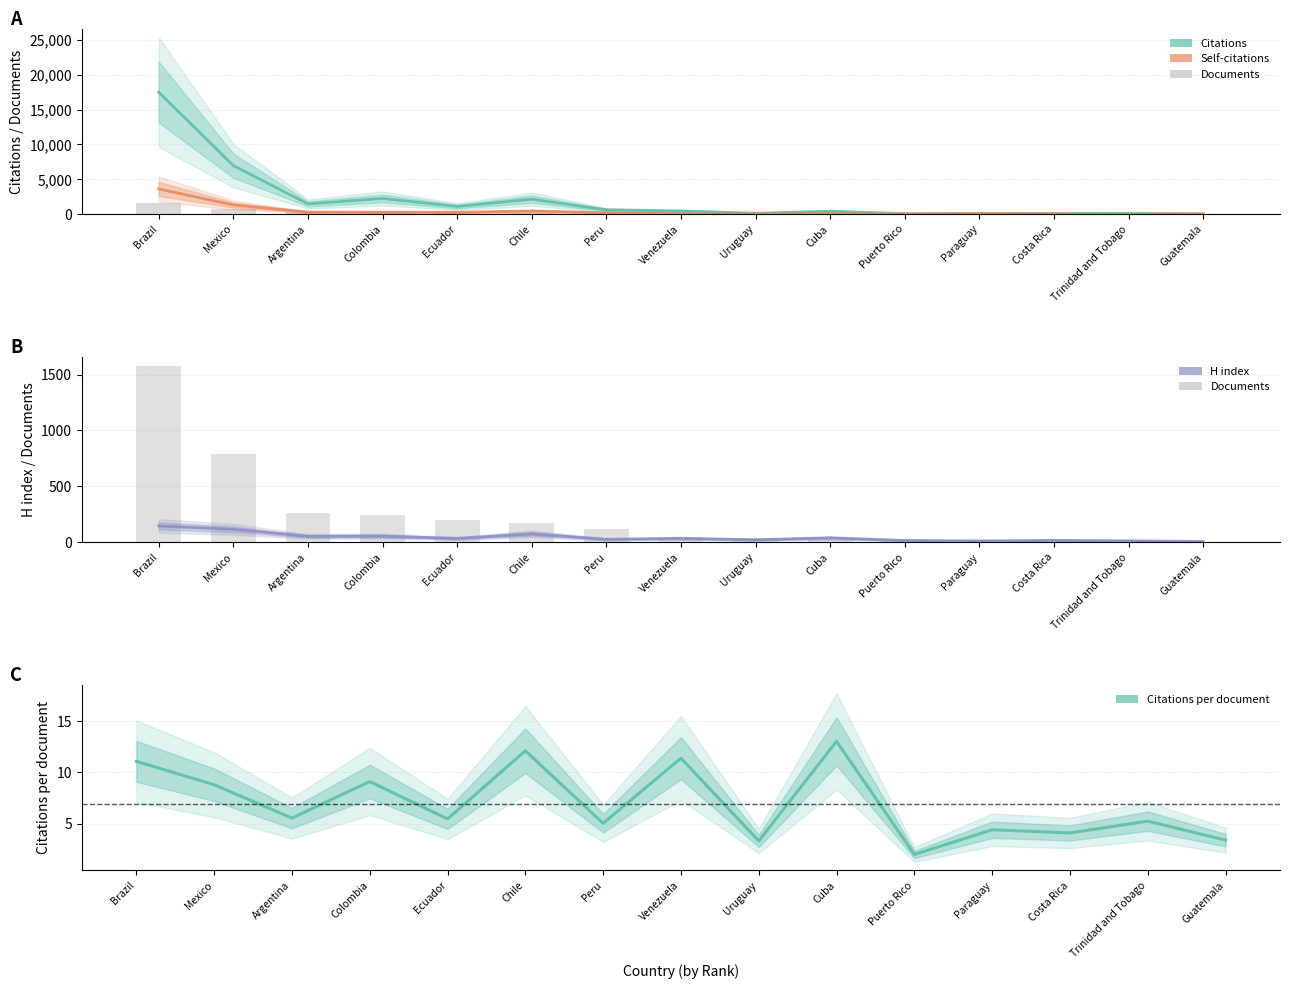

What is the sum of all H index values?

651